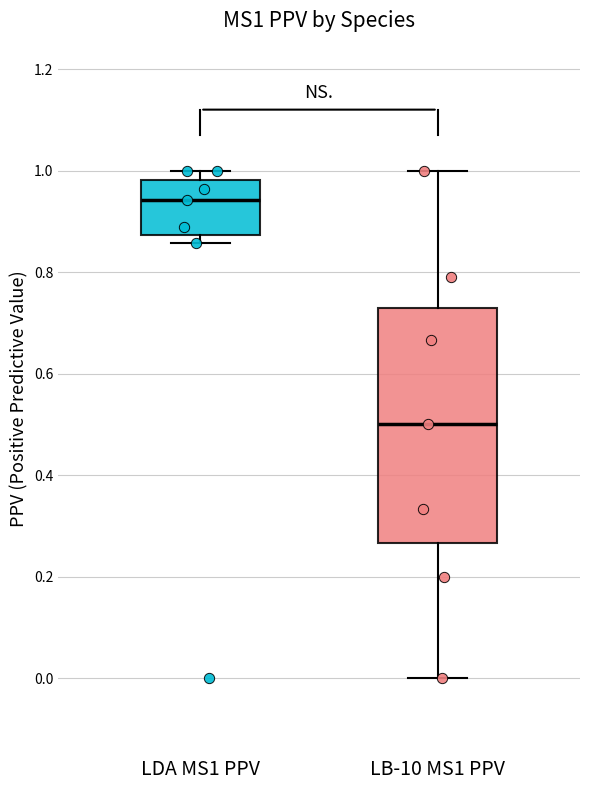

Which box's median line is the lowest?

LB-10 MS1 PPV